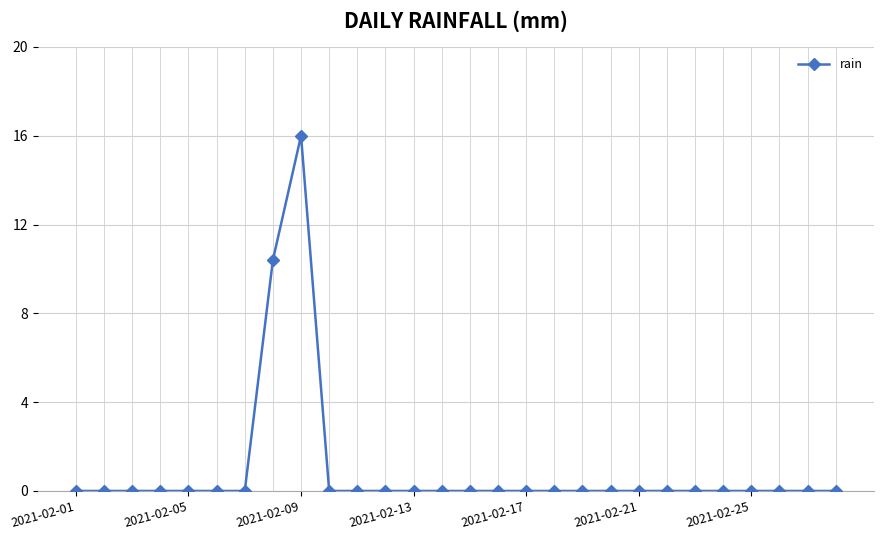

What is the average value?

0.9